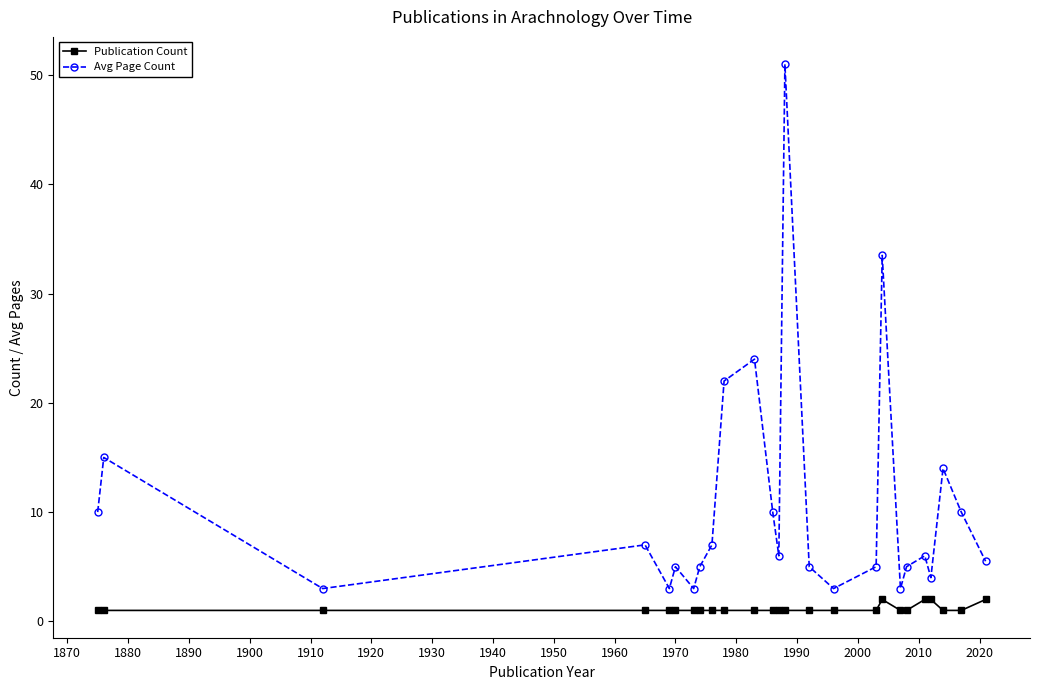

What is the difference between the maximum and second lowest values in the Avg Page Count series?

48.0